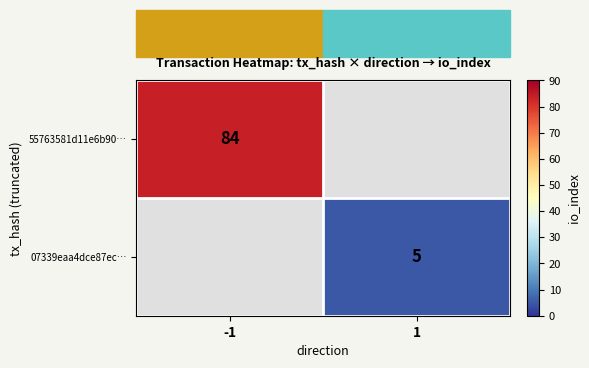

The 07339eaa4dce87ec… series shows 2 at 1. True or false?

False